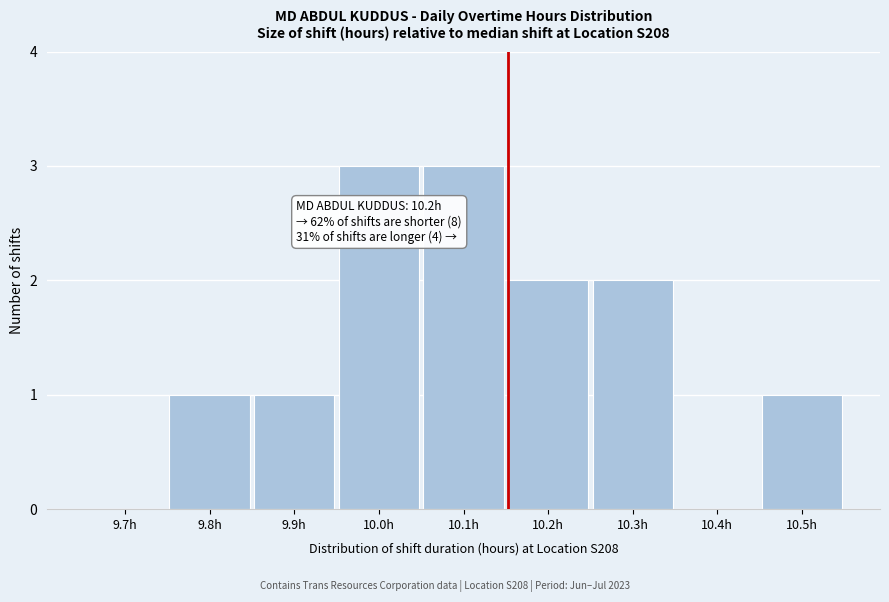

Reading left to right, extract all data points from this chart.

9.7h=0	9.8h=1	9.9h=1	10.0h=3	10.1h=3	10.2h=2	10.3h=2	10.4h=0	10.5h=1